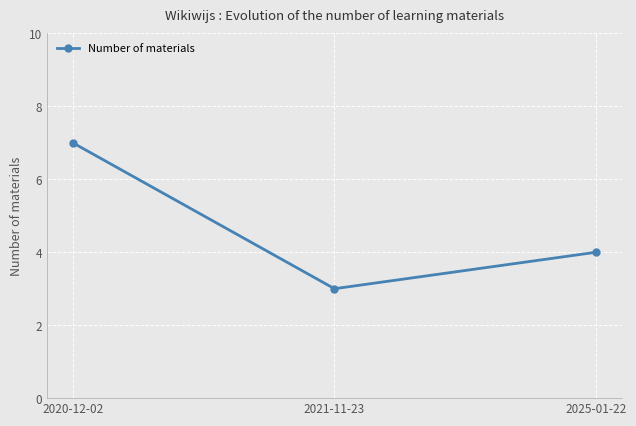

What position from the left is 2021-11-23?

2